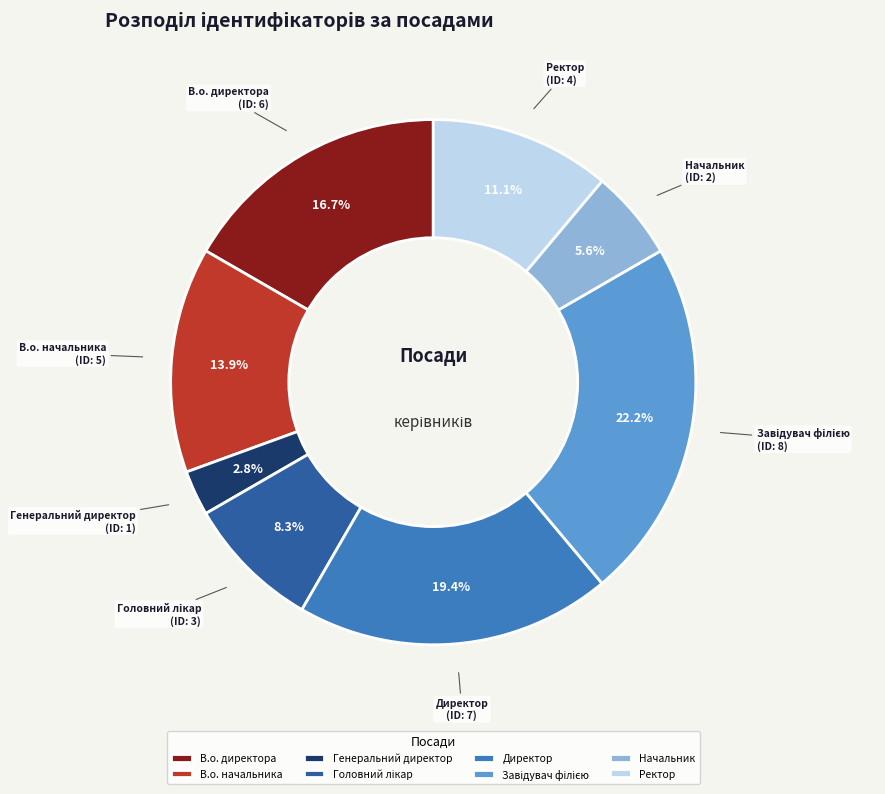

To the nearest percent, what is the difference between the Директор and Ректор slice percentages?

8%